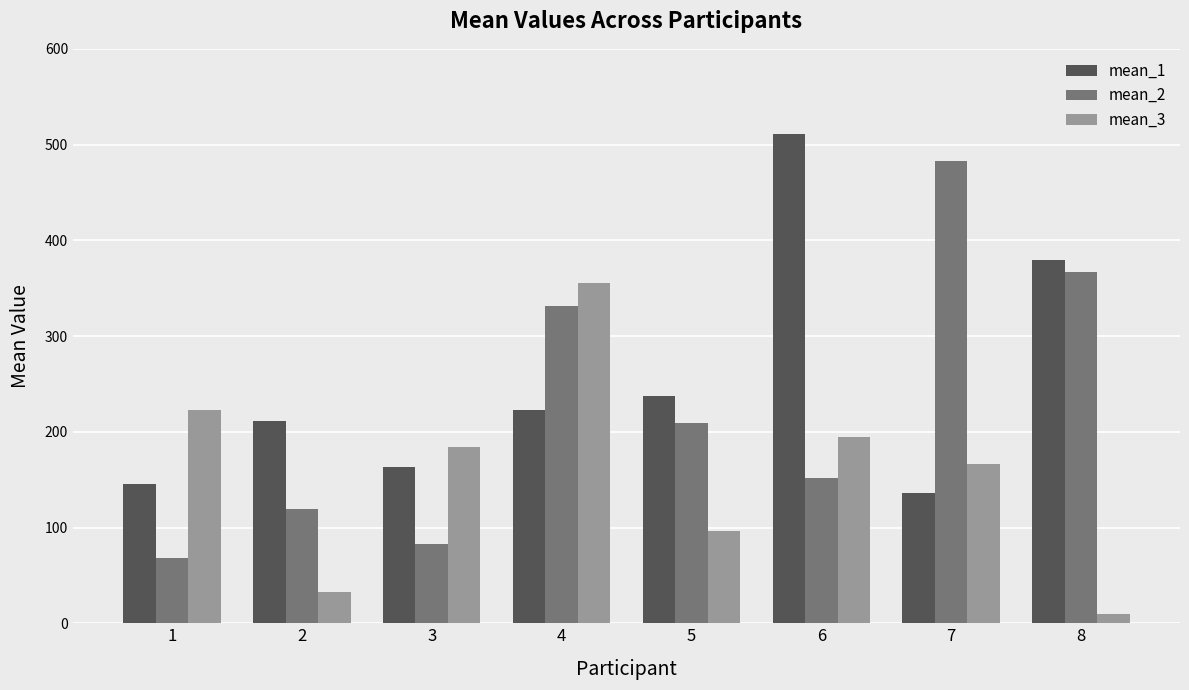

Which series has the largest range (max minus min)?

mean_2